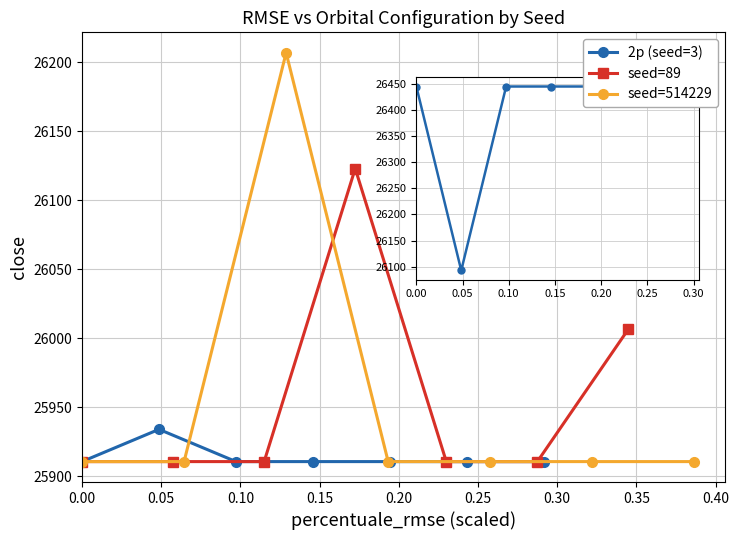

What is the difference between the maximum and minimum values in the 2p (seed=3) series?

23.4